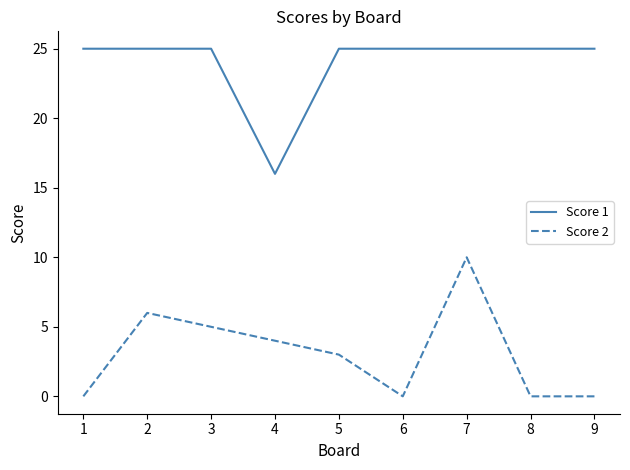

How many lines are shown in the chart?

2